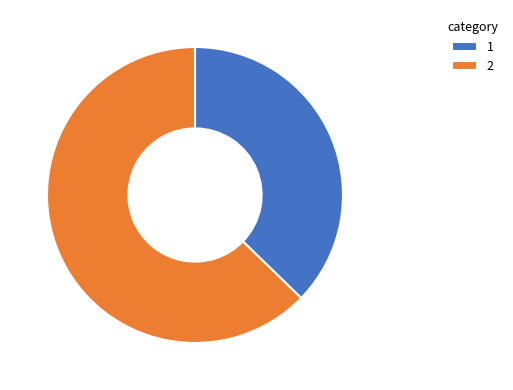

Is the sum of 1 and 2 greater than half?

Yes